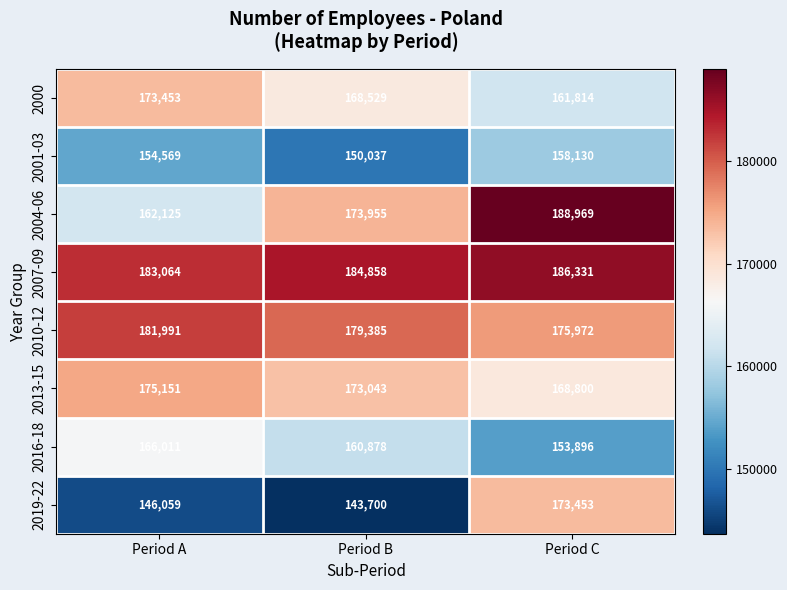

Reading left to right, transcribe all the data shown in this chart.

2000: Period A=173453	Period B=168529	Period C=161814
2001-03: Period A=154569	Period B=150037	Period C=158130
2004-06: Period A=162125	Period B=173955	Period C=188969
2007-09: Period A=183064	Period B=184858	Period C=186331
2010-12: Period A=181991	Period B=179385	Period C=175972
2013-15: Period A=175151	Period B=173043	Period C=168800
2016-18: Period A=166011	Period B=160878	Period C=153896
2019-22: Period A=146059	Period B=143700	Period C=173453